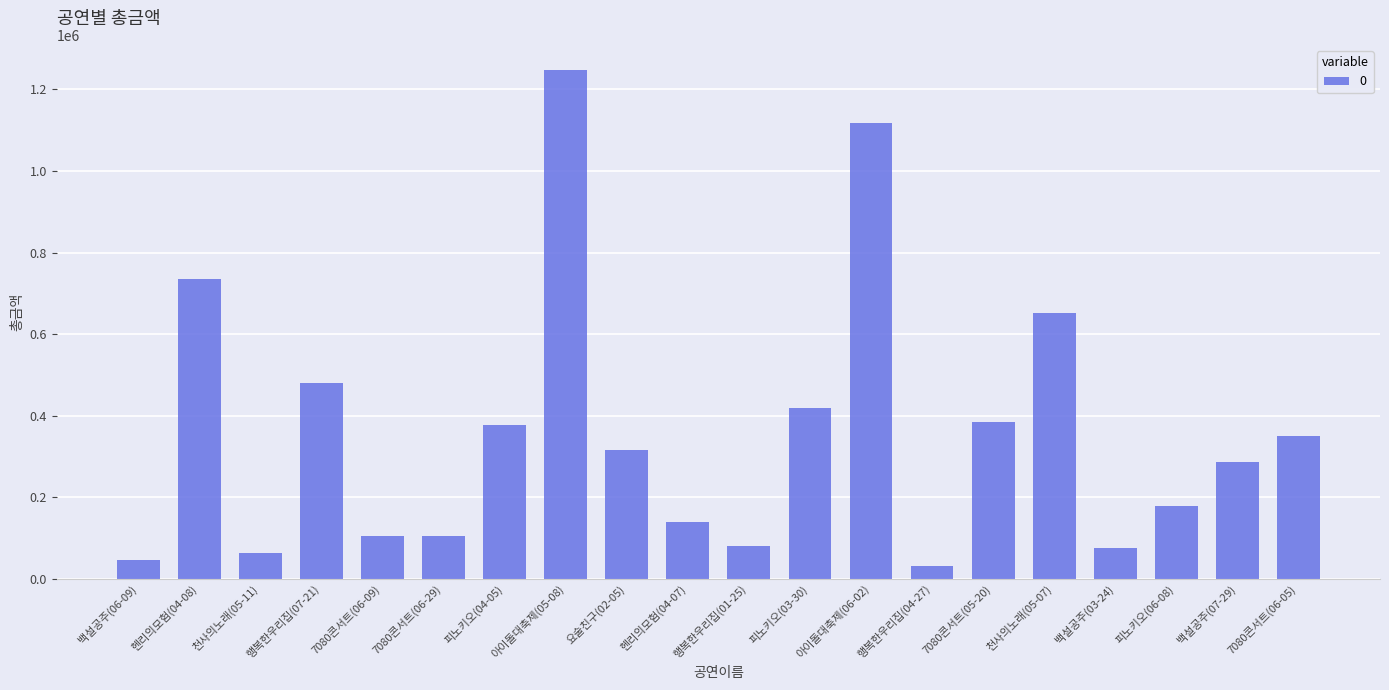

How many data points are less than 315000?

10